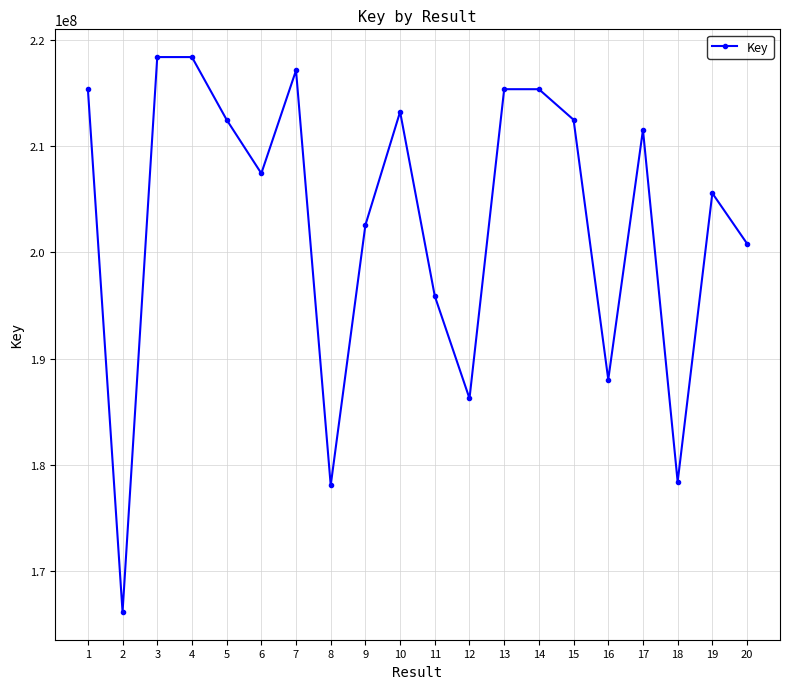

How many values are below 211509929?

10